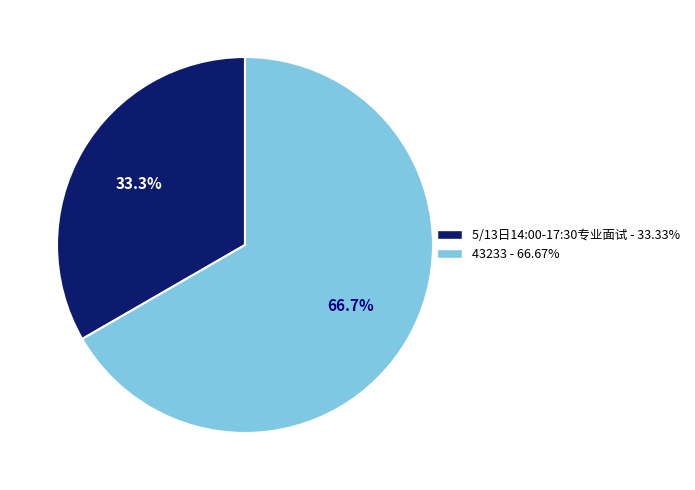

The 5/13日14:00-17:30专业面试 slice represents 47% of the pie. True or false?

False